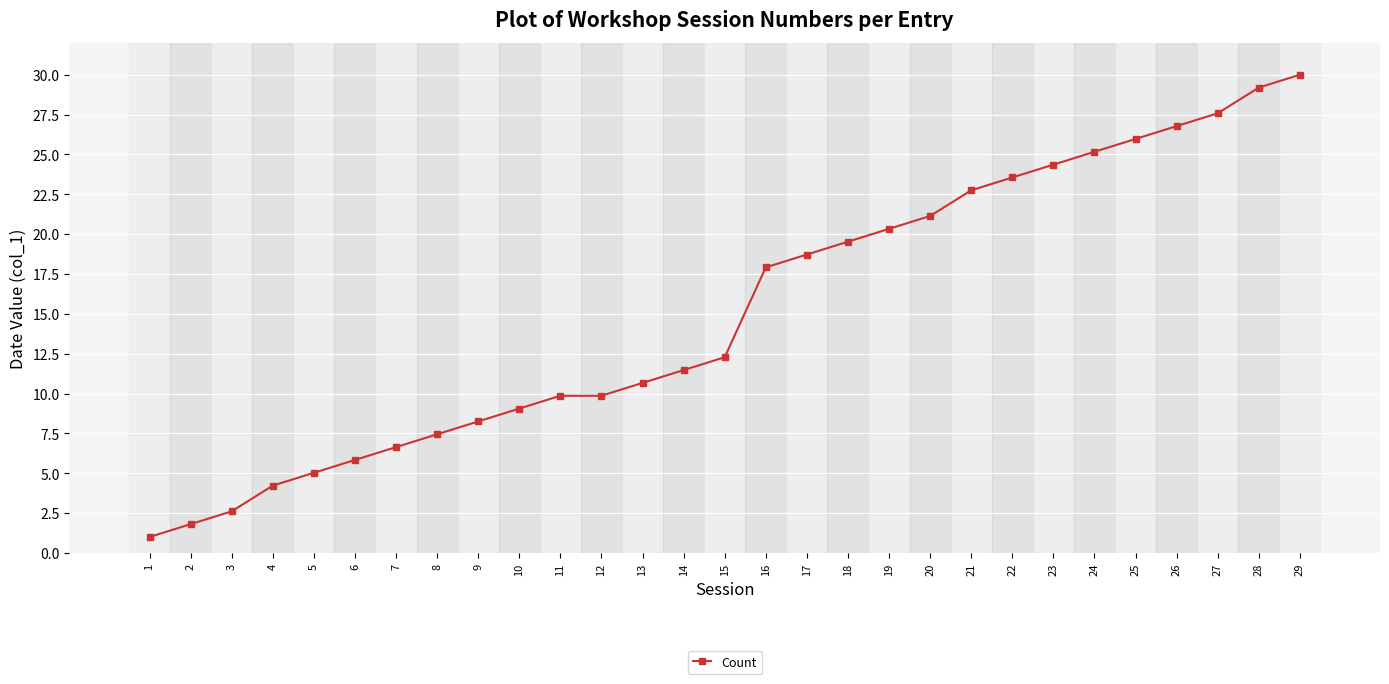

The value at 25 is 26.0. True or false?

True